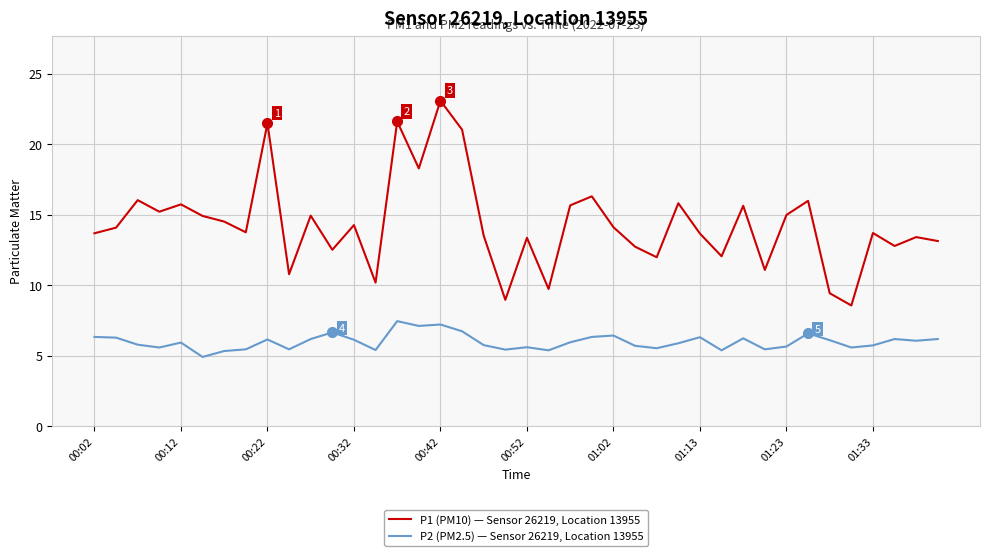

What is the smallest value displayed?

4.9